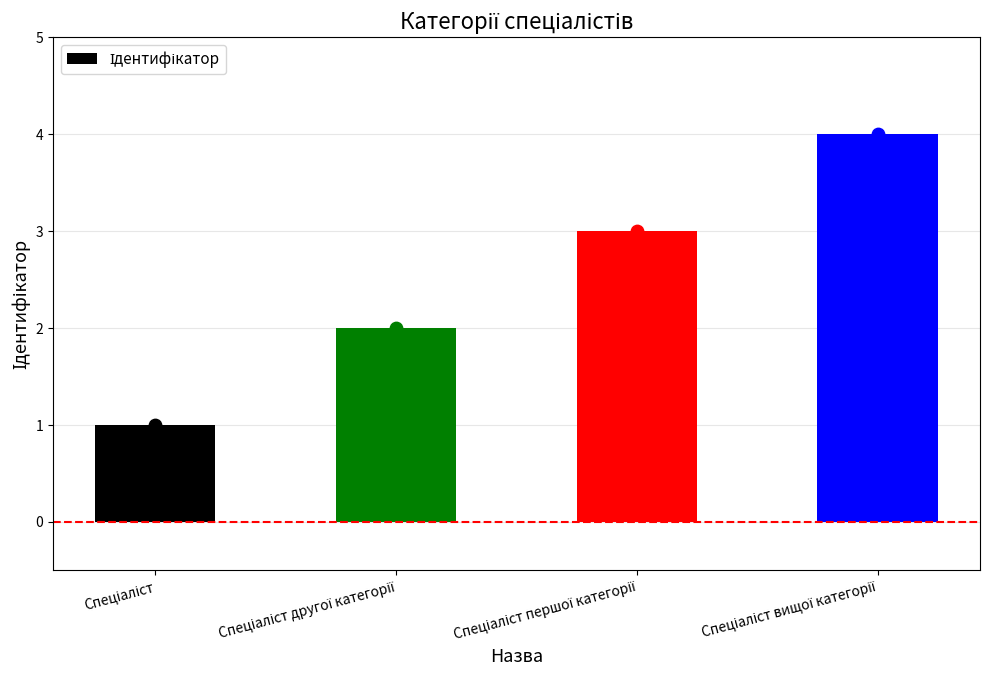

Between Спеціаліст другої категорії and Спеціаліст першої категорії, which is larger?

Спеціаліст першої категорії